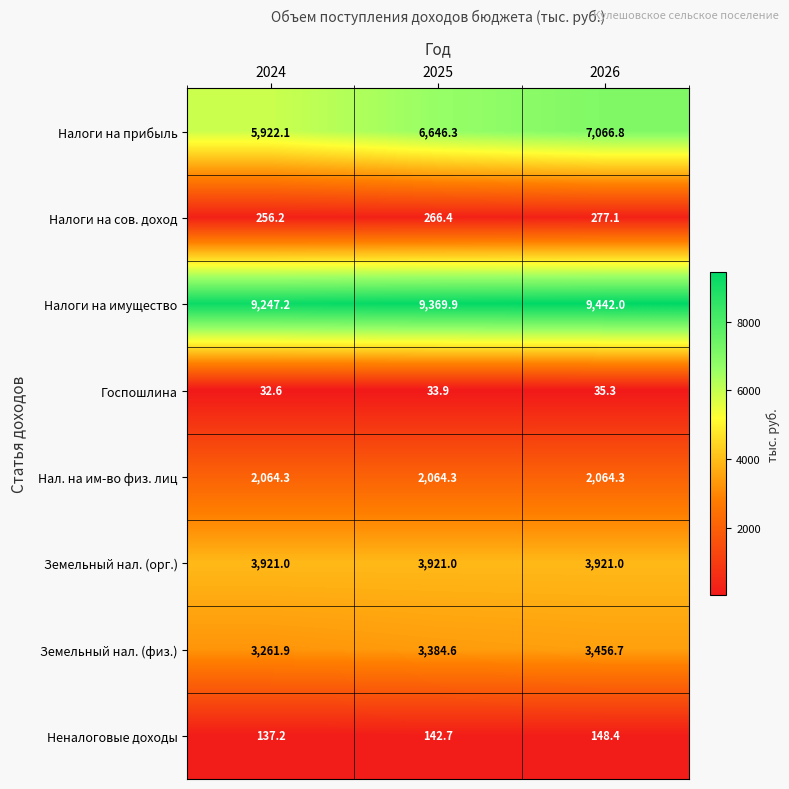

The Нал. на им-во физ. лиц series shows 3367.2 at 2026. True or false?

False